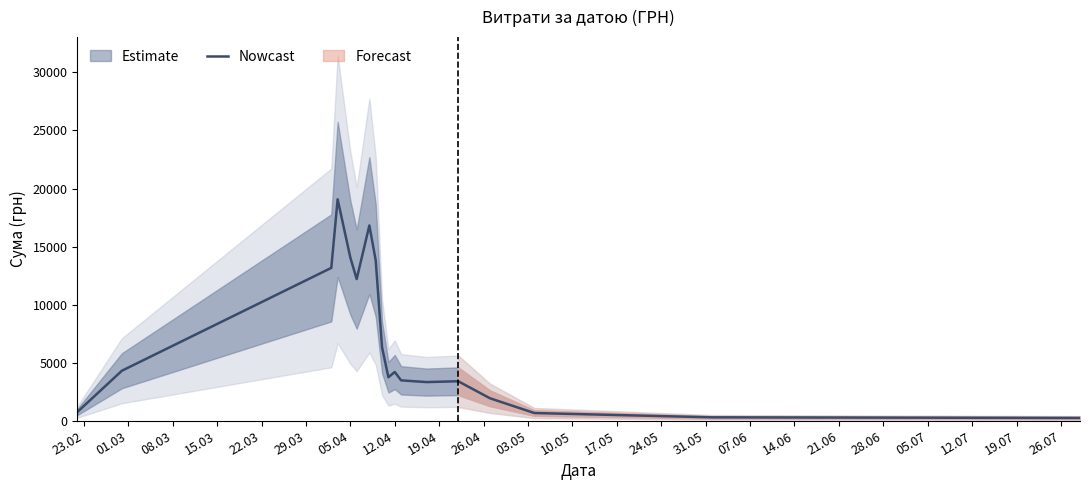

What is the highest value of the Nowcast series?

19072.8